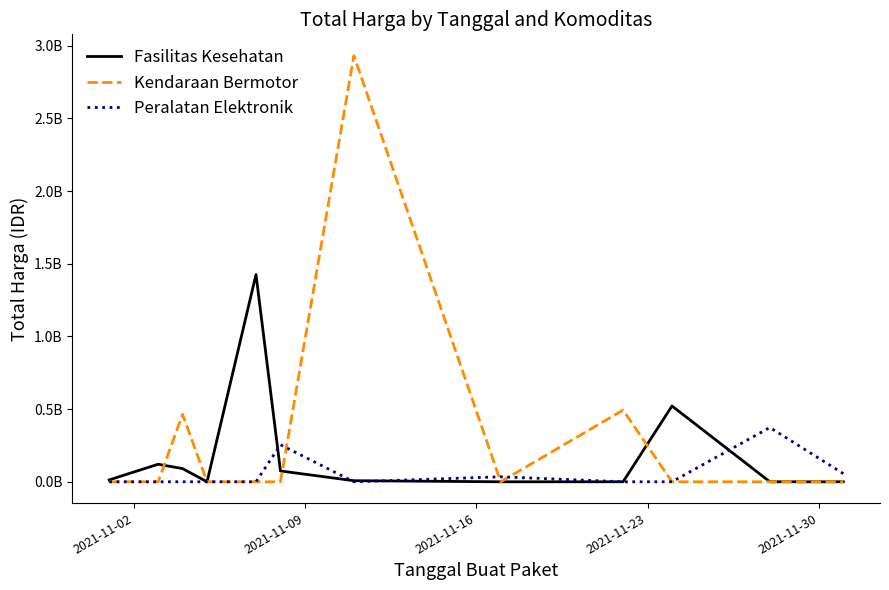

What is the difference between the maximum and minimum values in the Fasilitas Kesehatan series?

1425867900